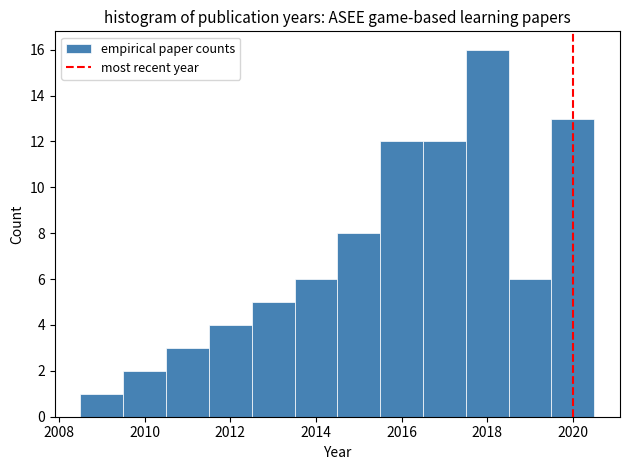

Reading left to right, list every bar in this chart as the range it spans on the x-axis followed by its height. Neither the bar edges nor the heights are printed on the chart, so give them approximately, as read against the axes.

2008.5 to 2009.5: 1
2009.5 to 2010.5: 2
2010.5 to 2011.5: 3
2011.5 to 2012.5: 4
2012.5 to 2013.5: 5
2013.5 to 2014.5: 6
2014.5 to 2015.5: 8
2015.5 to 2016.5: 12
2016.5 to 2017.5: 12
2017.5 to 2018.5: 16
2018.5 to 2019.5: 6
2019.5 to 2020.5: 13